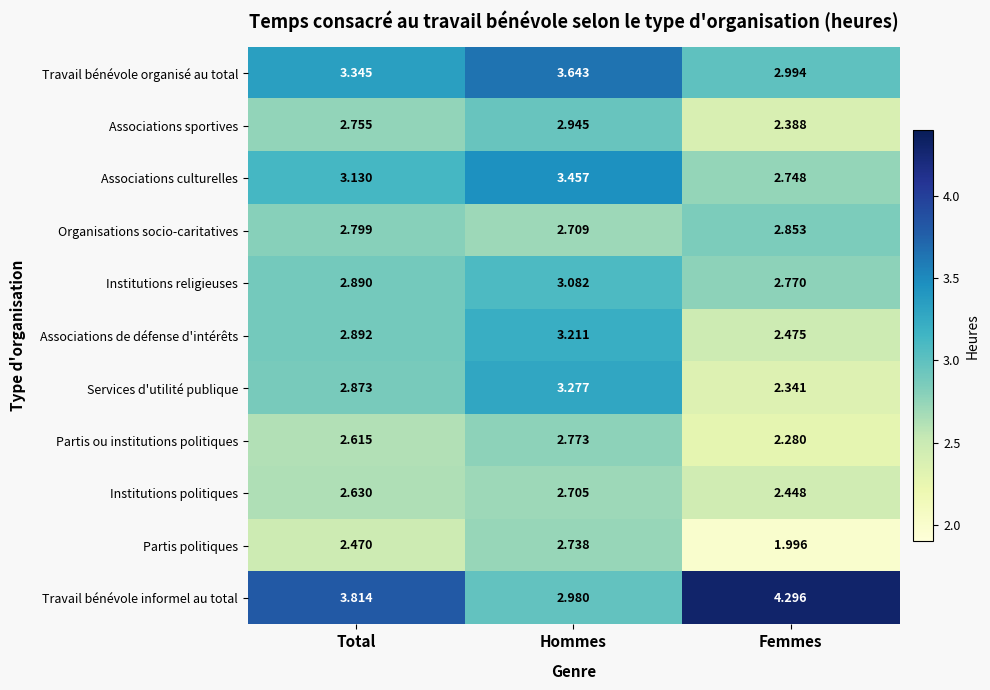

List the series in order of their peak value, highest first.

Travail bénévole informel au total, Travail bénévole organisé au total, Associations culturelles, Services d'utilité publique, Associations de défense d'intérêts, Institutions religieuses, Associations sportives, Organisations socio-caritatives, Partis ou institutions politiques, Partis politiques, Institutions politiques